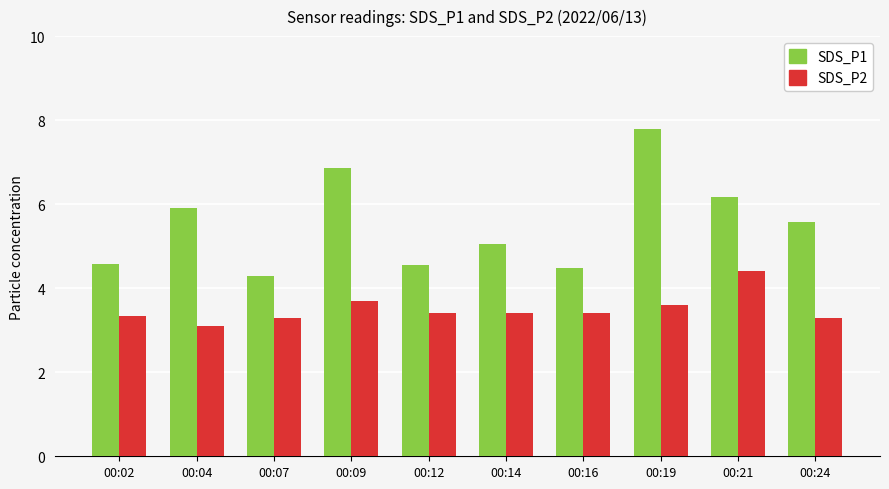

Is the value of SDS_P1 at 00:14 greater than the value of SDS_P2 at 00:16?

Yes